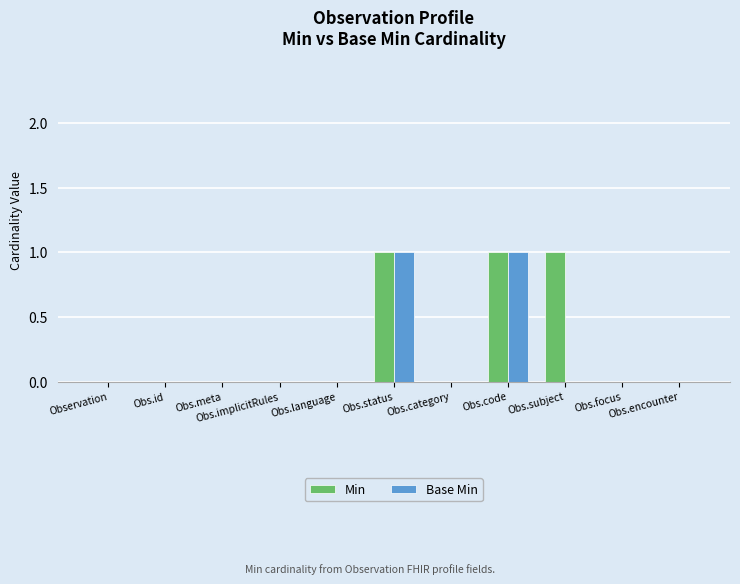

Reading left to right, transcribe all the data shown in this chart.

Min: 0	0	0	0	0	1	0	1	1	0	0
Base Min: 0	0	0	0	0	1	0	1	0	0	0